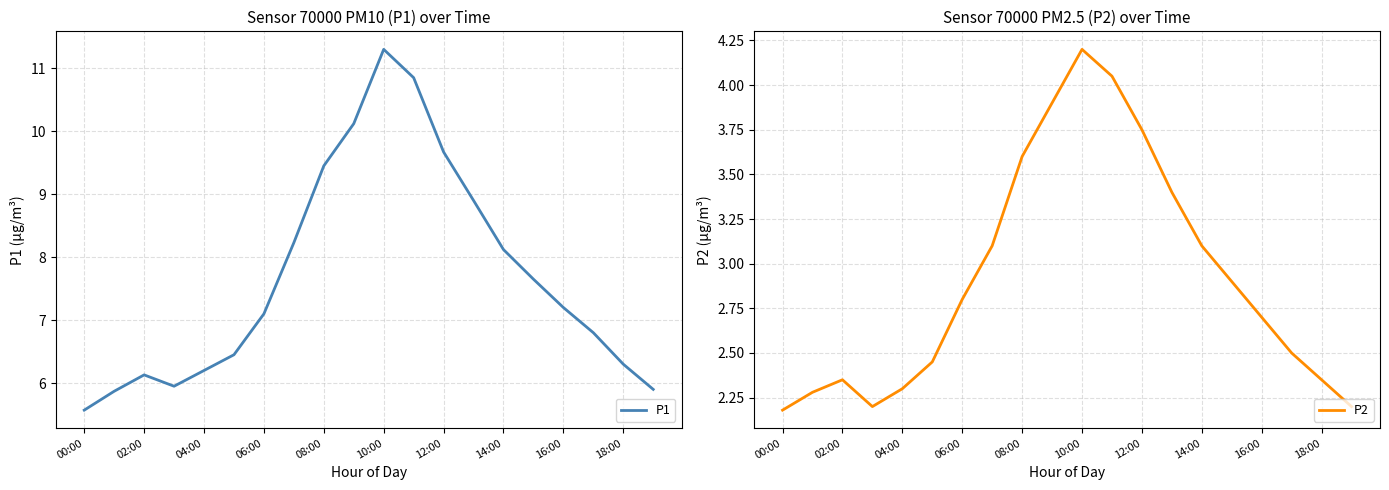

Count the number of categories in the chart.

20